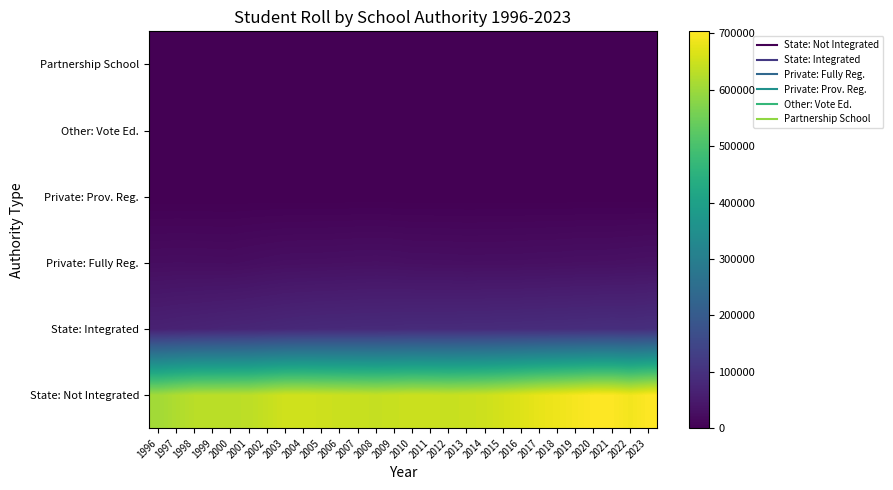

What is the total value across all series at 2011?

762682